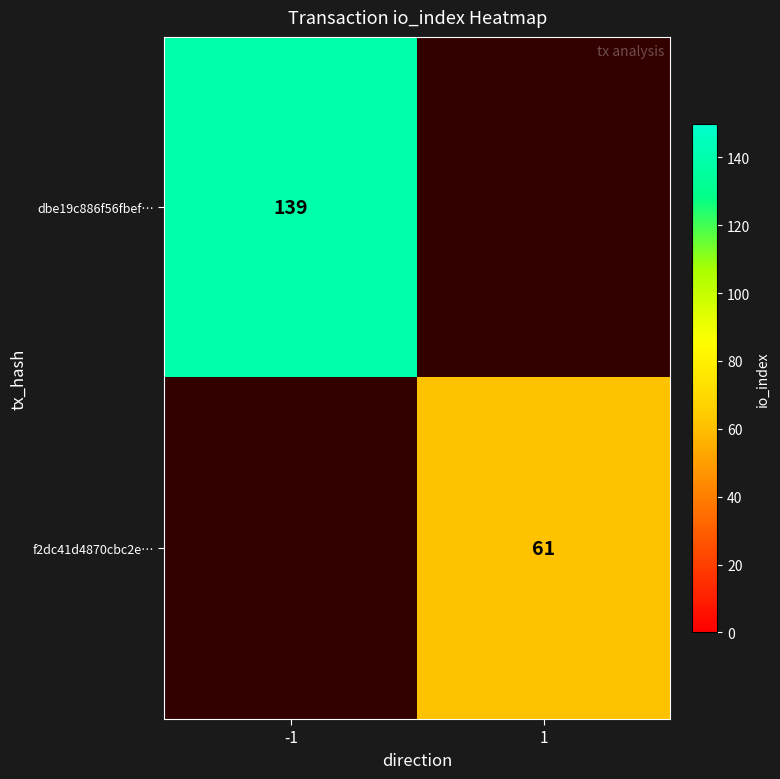

Is the value of f2dc41d4870cbc2e… at 1 greater than the value of dbe19c886f56fbef… at -1?

No